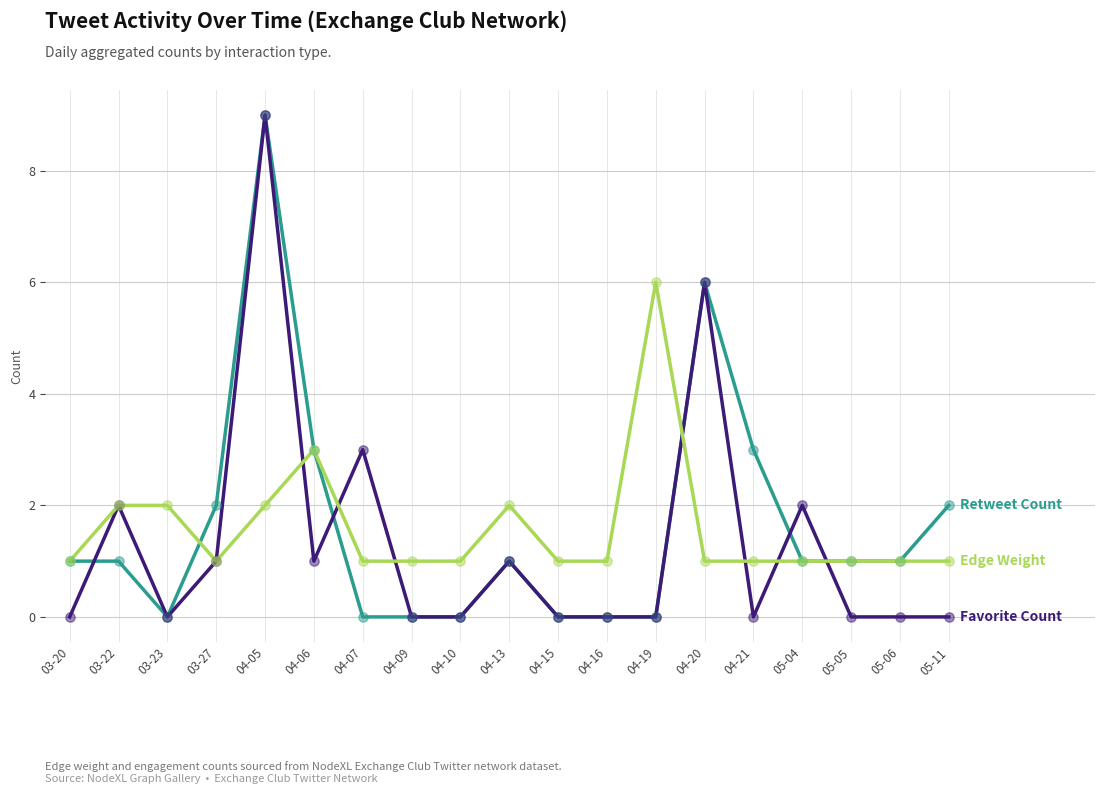

What is the spread (max minus min) of values at 04-20?

5